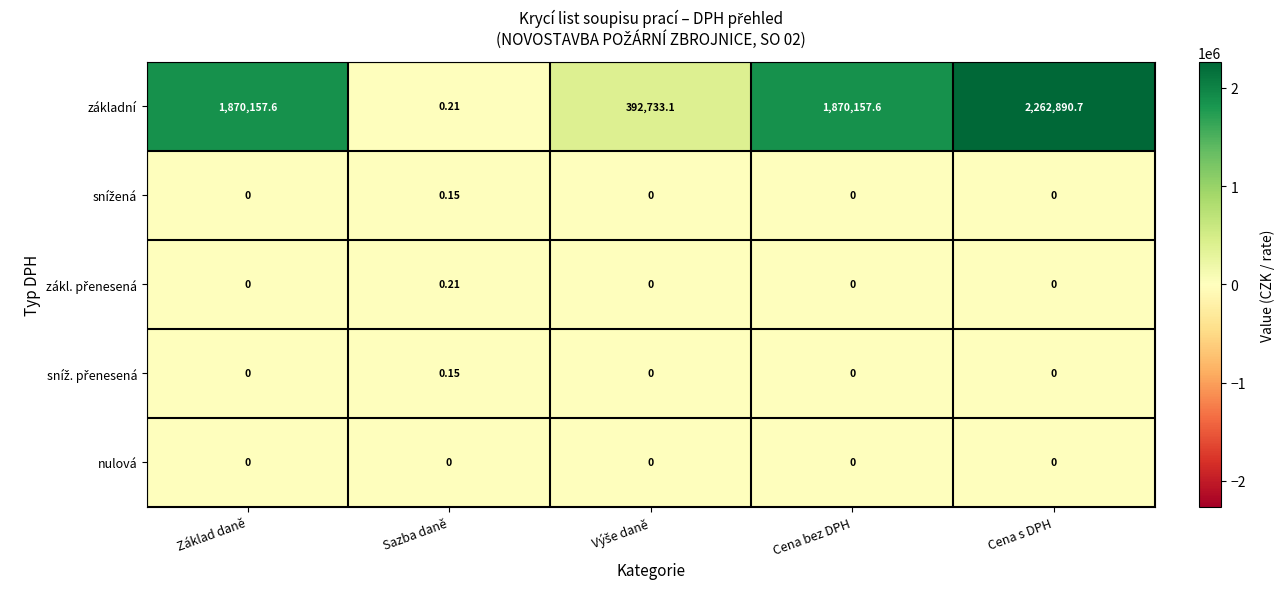

Which series has the largest total across all categories?

základní